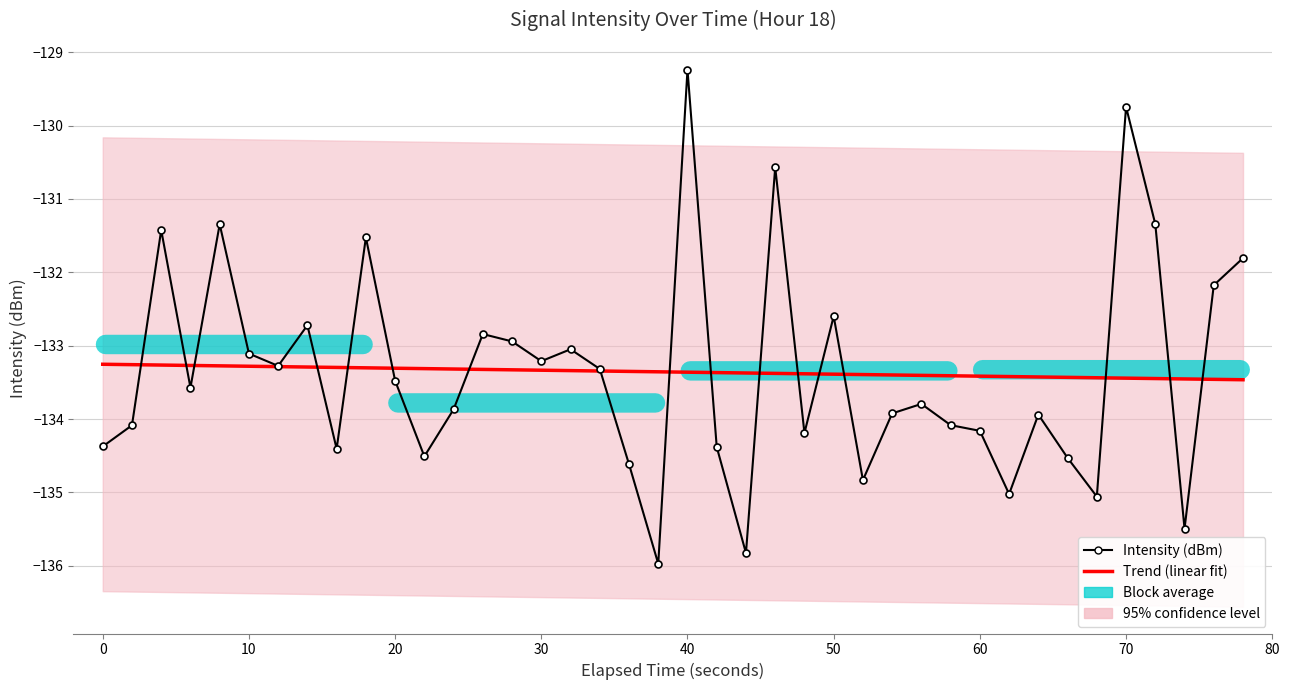

How many times do Intensity (dBm) and Trend (linear fit) cross each other?

17